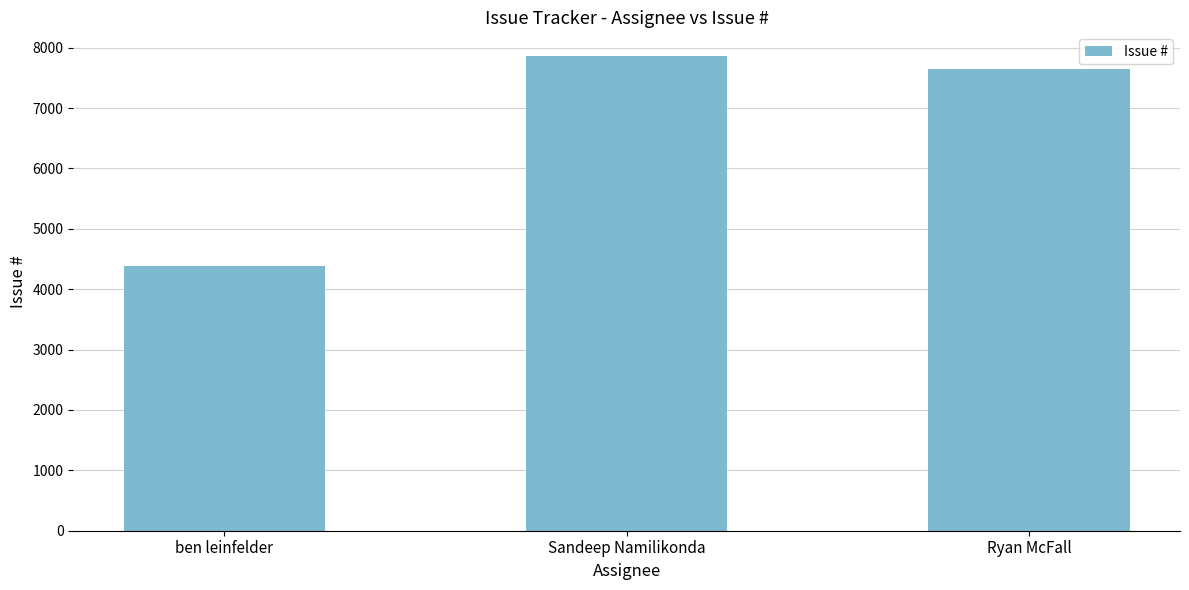

Reading right to left, what are all the values shown in this chart?

7644	7861	4389